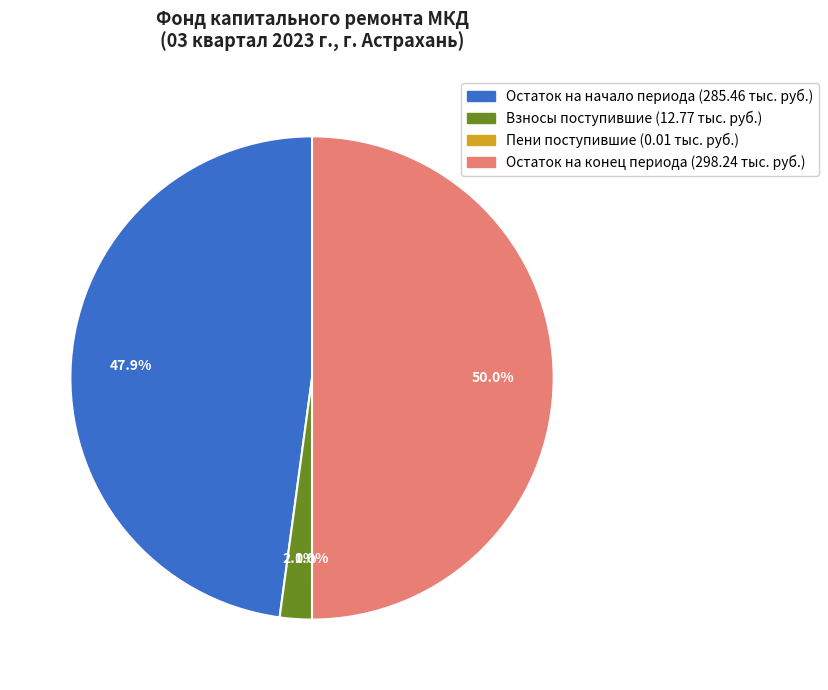

Which category has the biggest portion of the pie?

Остаток на конец